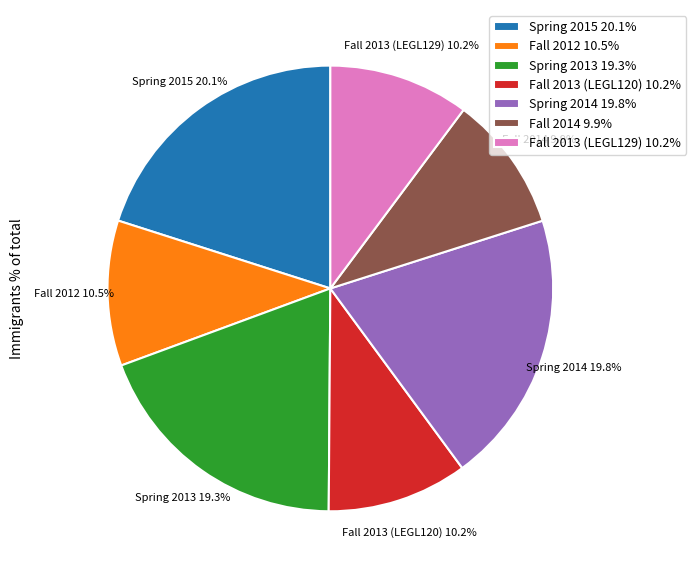

To the nearest percent, what portion does Fall 2014 represent?

10%